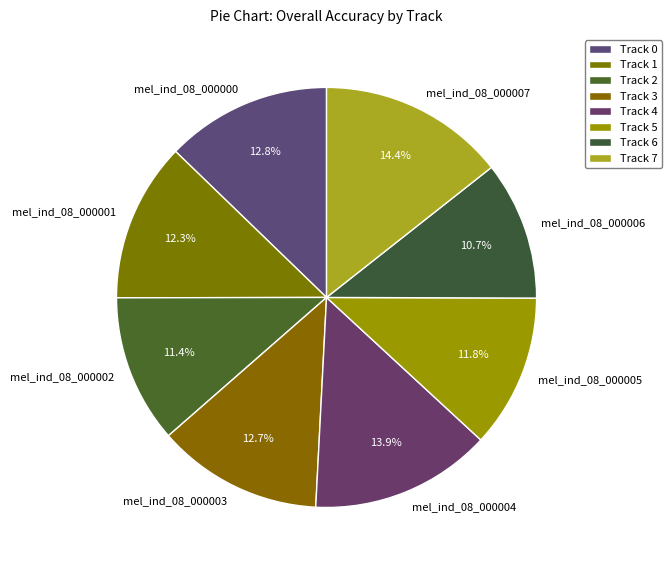

Which category has the smallest portion of the pie?

mel_ind_08_000006